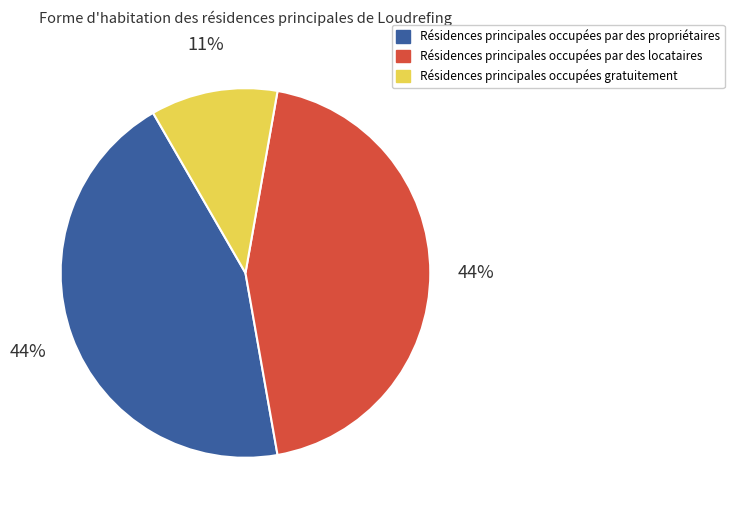

Is there a majority slice in this chart?

No